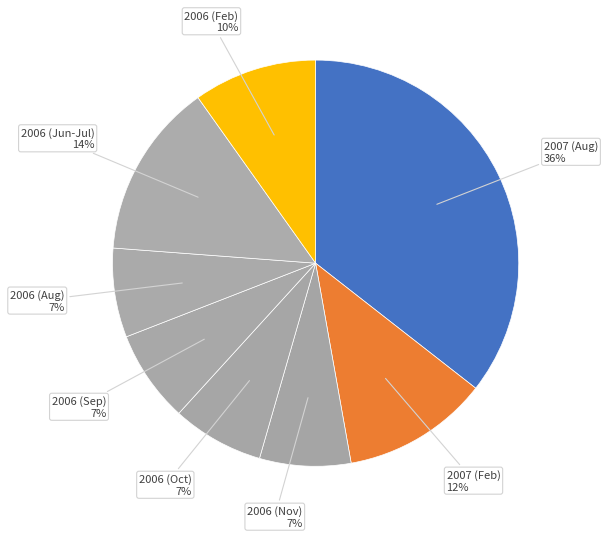

What is the largest slice in the pie chart?

2007 (Aug)